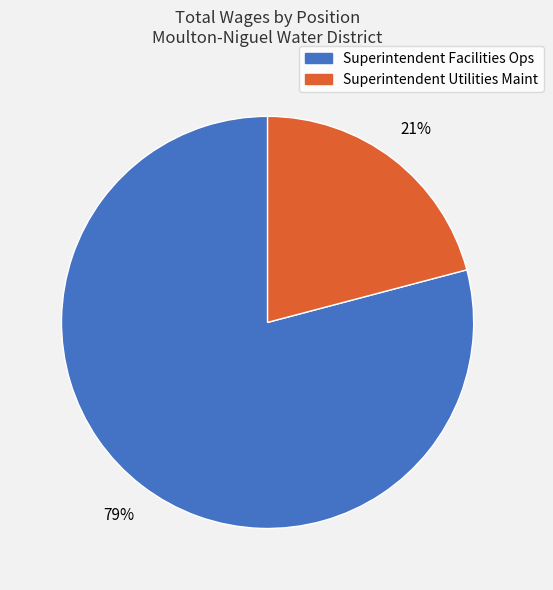

Which has a higher value, Superintendent Facilities Ops or Superintendent Utilities Maint?

Superintendent Facilities Ops